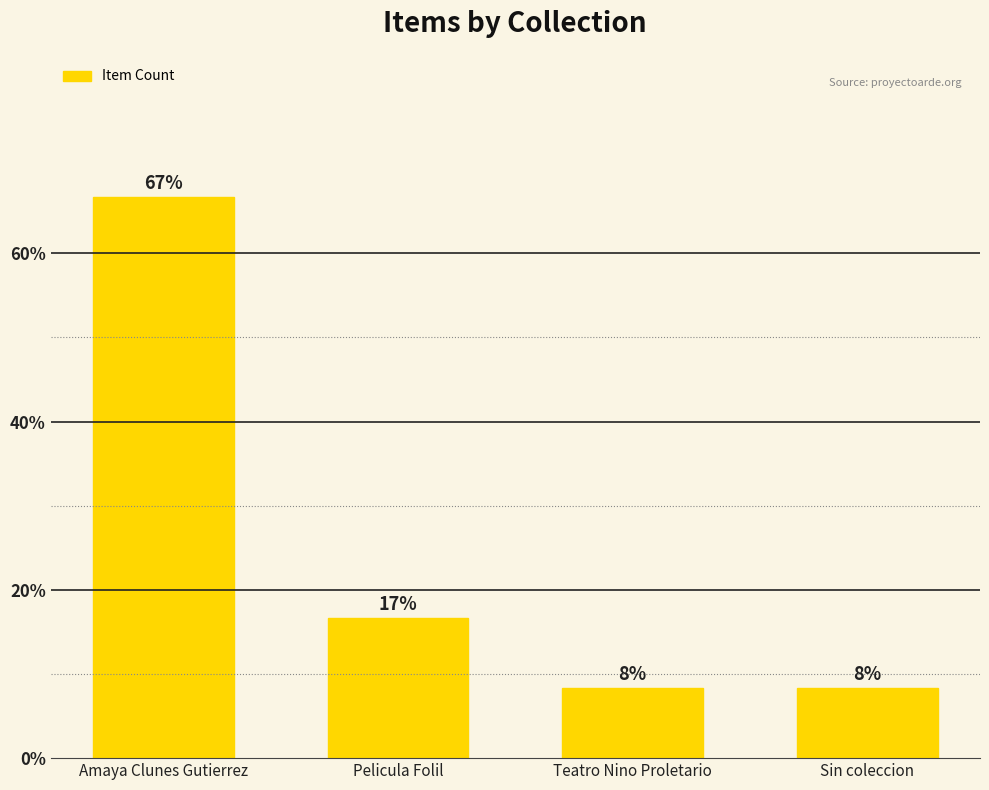

Reading left to right, what are all the values shown in this chart?

66.7	16.7	8.3	8.3